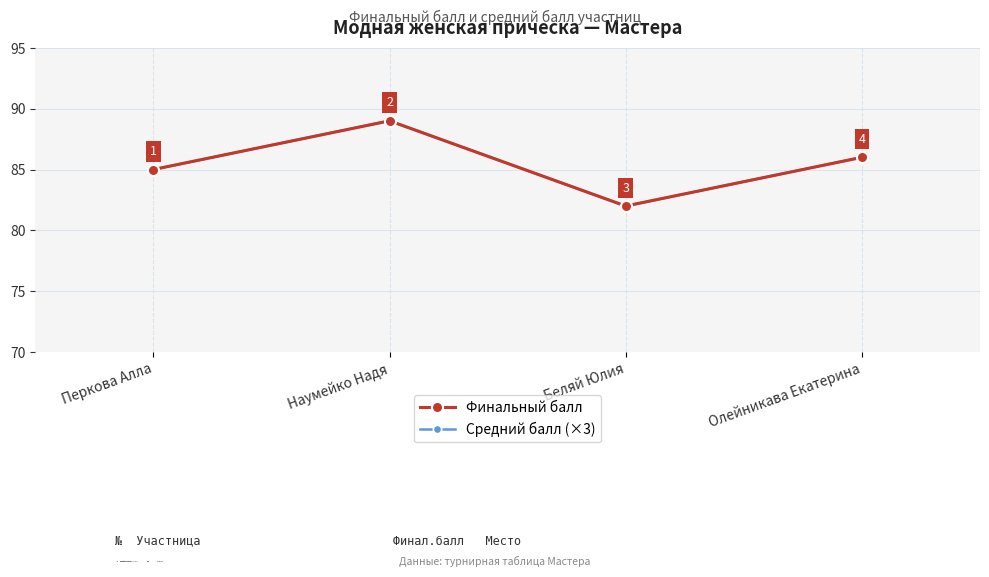

What is the sum of all Средний балл (×3) values?

342.0